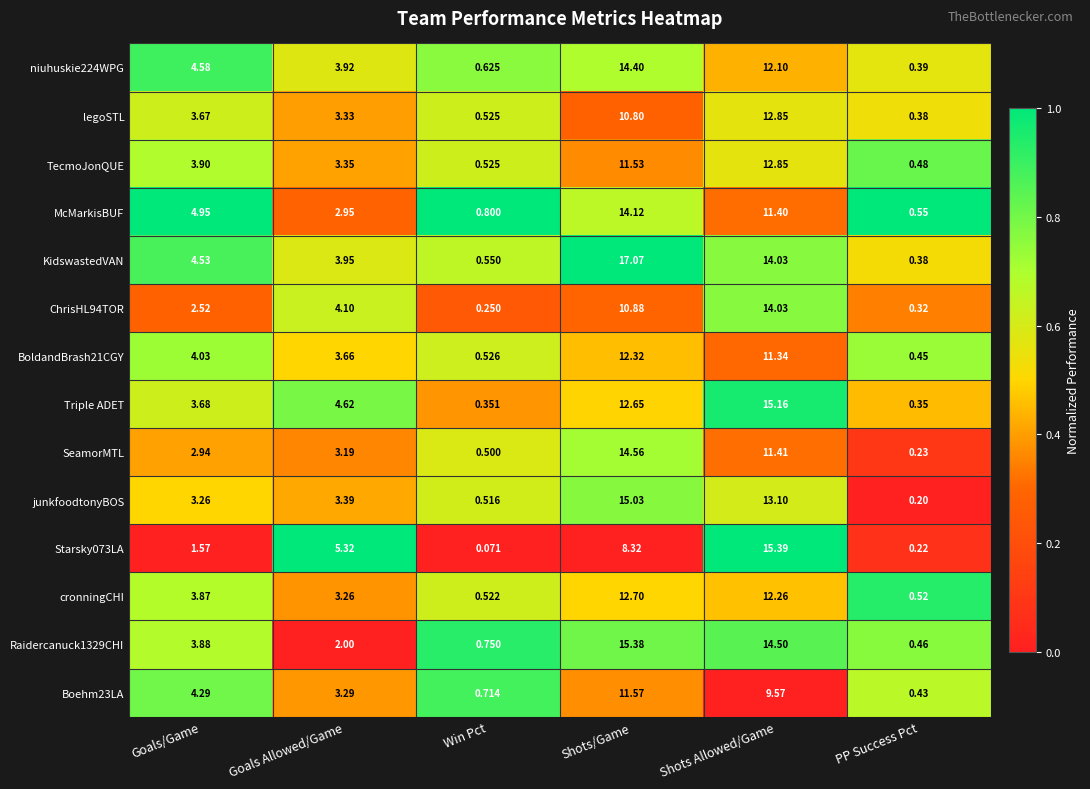

Which series has the largest total across all categories?

KidswastedVAN